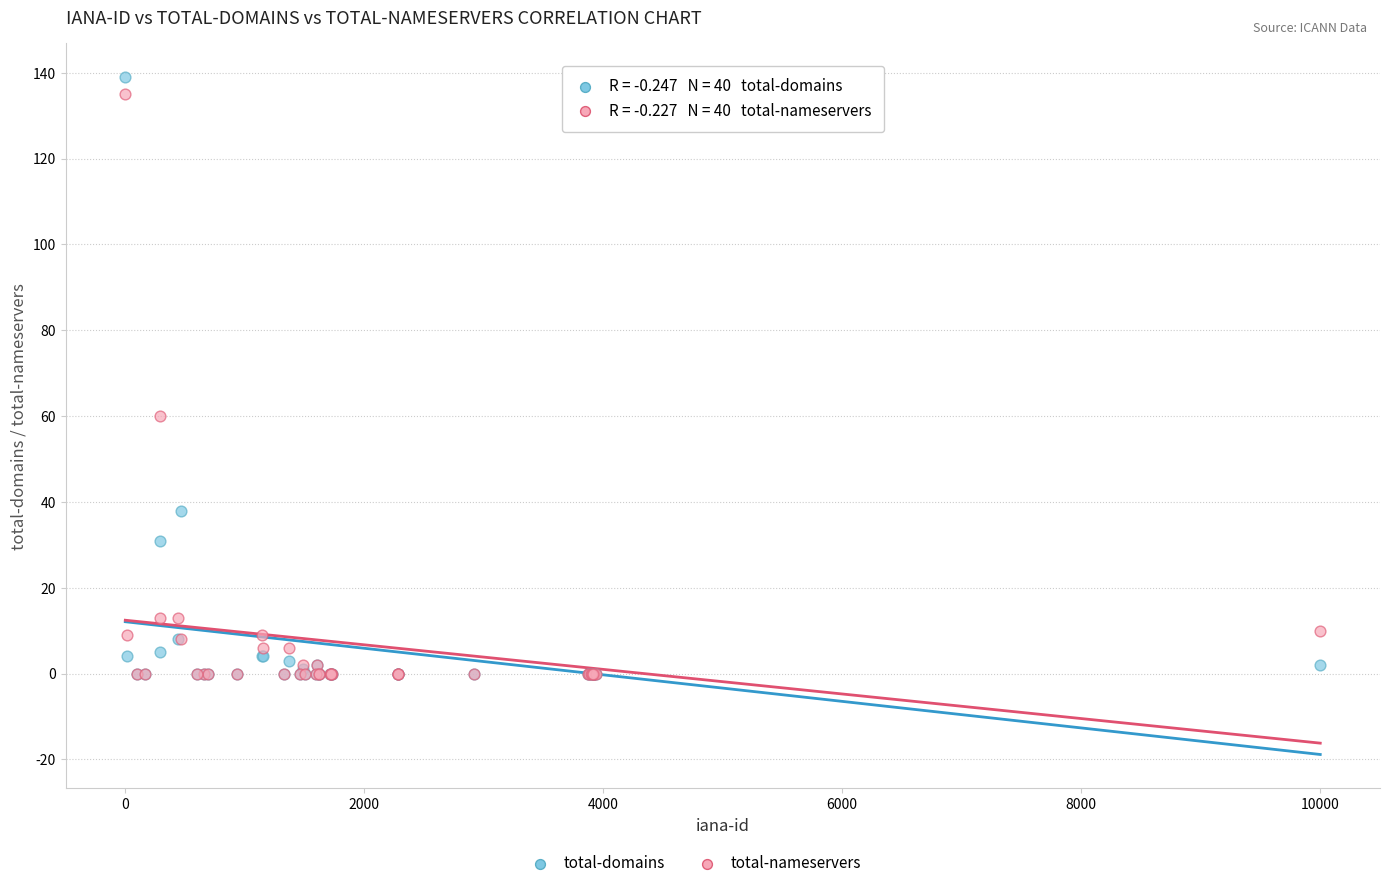

Which series reaches the maximum Y coordinate?

total-domains